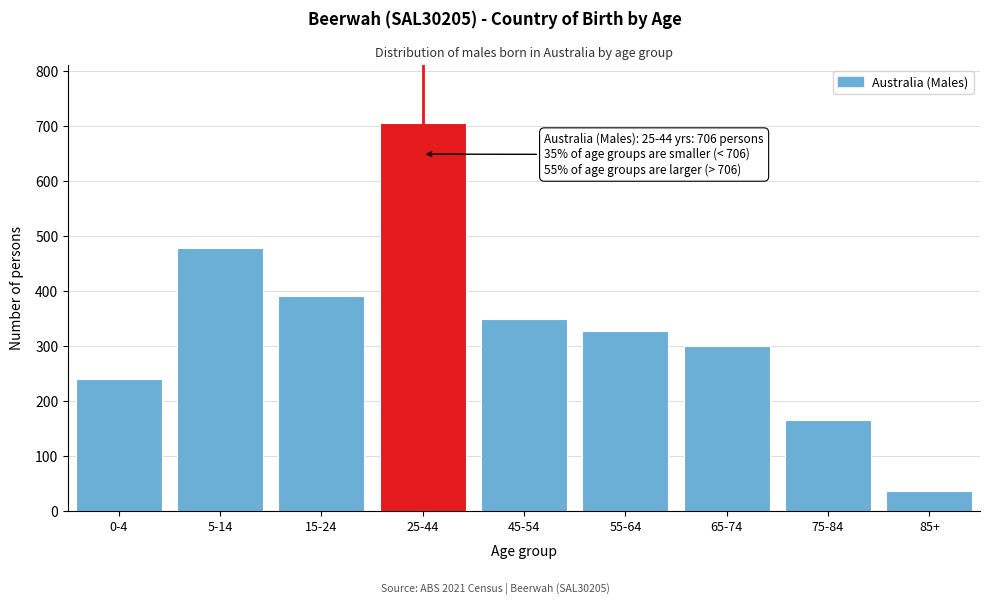

Reading left to right, extract all data points from this chart.

0-4=241	5-14=478	15-24=391	25-44=706	45-54=350	55-64=328	65-74=300	75-84=166	85+=37